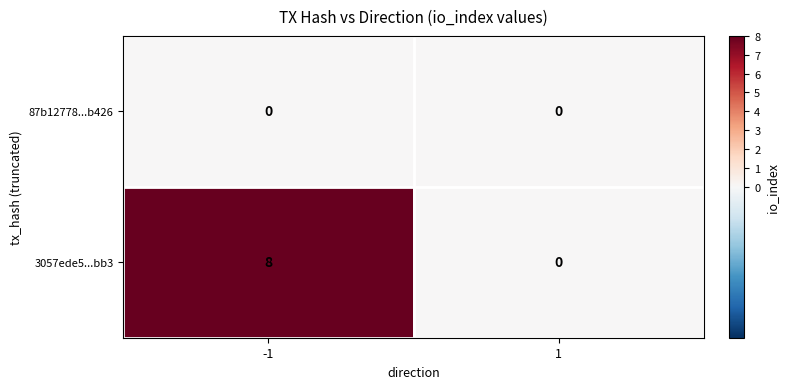

At which category does the chart reach its peak across all series?

-1